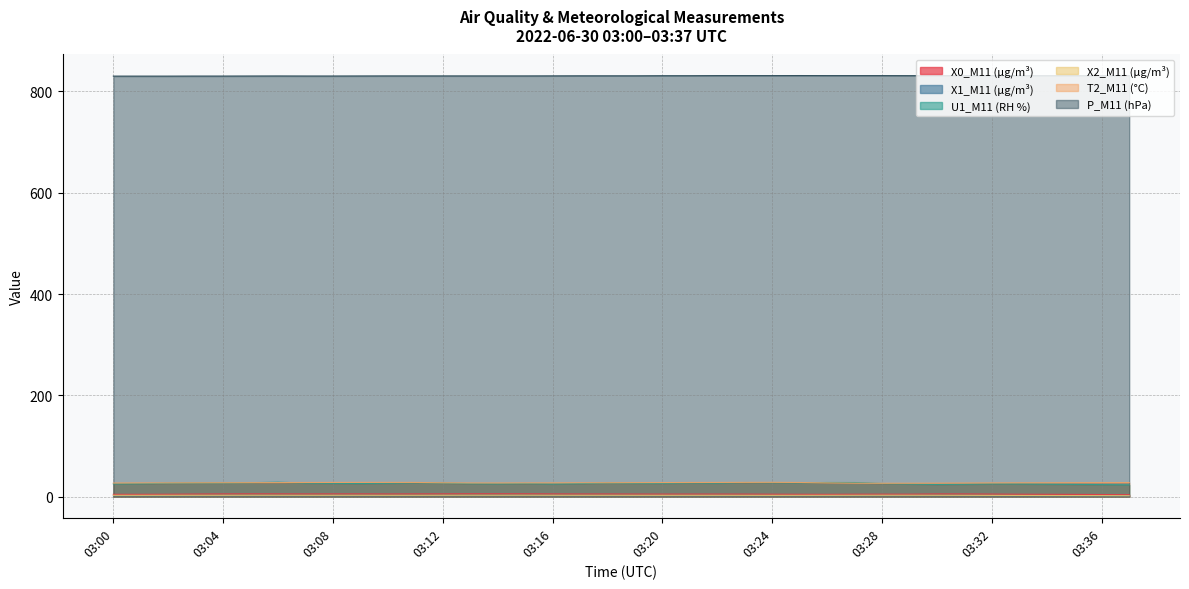

Which series has the largest range (max minus min)?

U1_M11 (RH %)